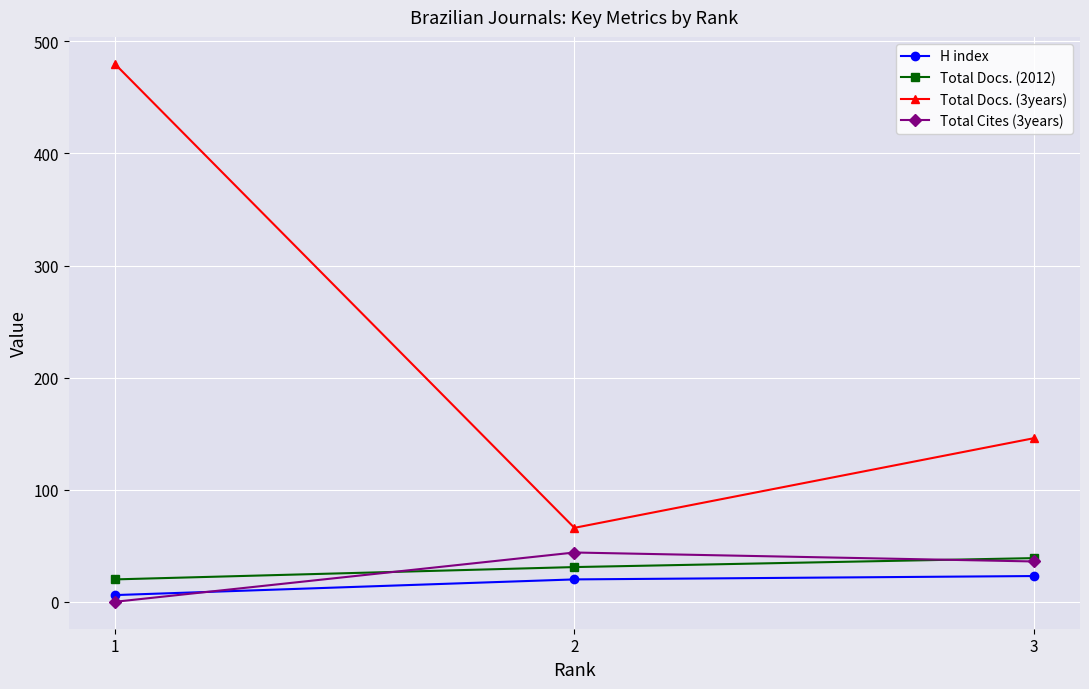

List the labels in order of Total Docs. (3years) value, largest first.

1, 3, 2